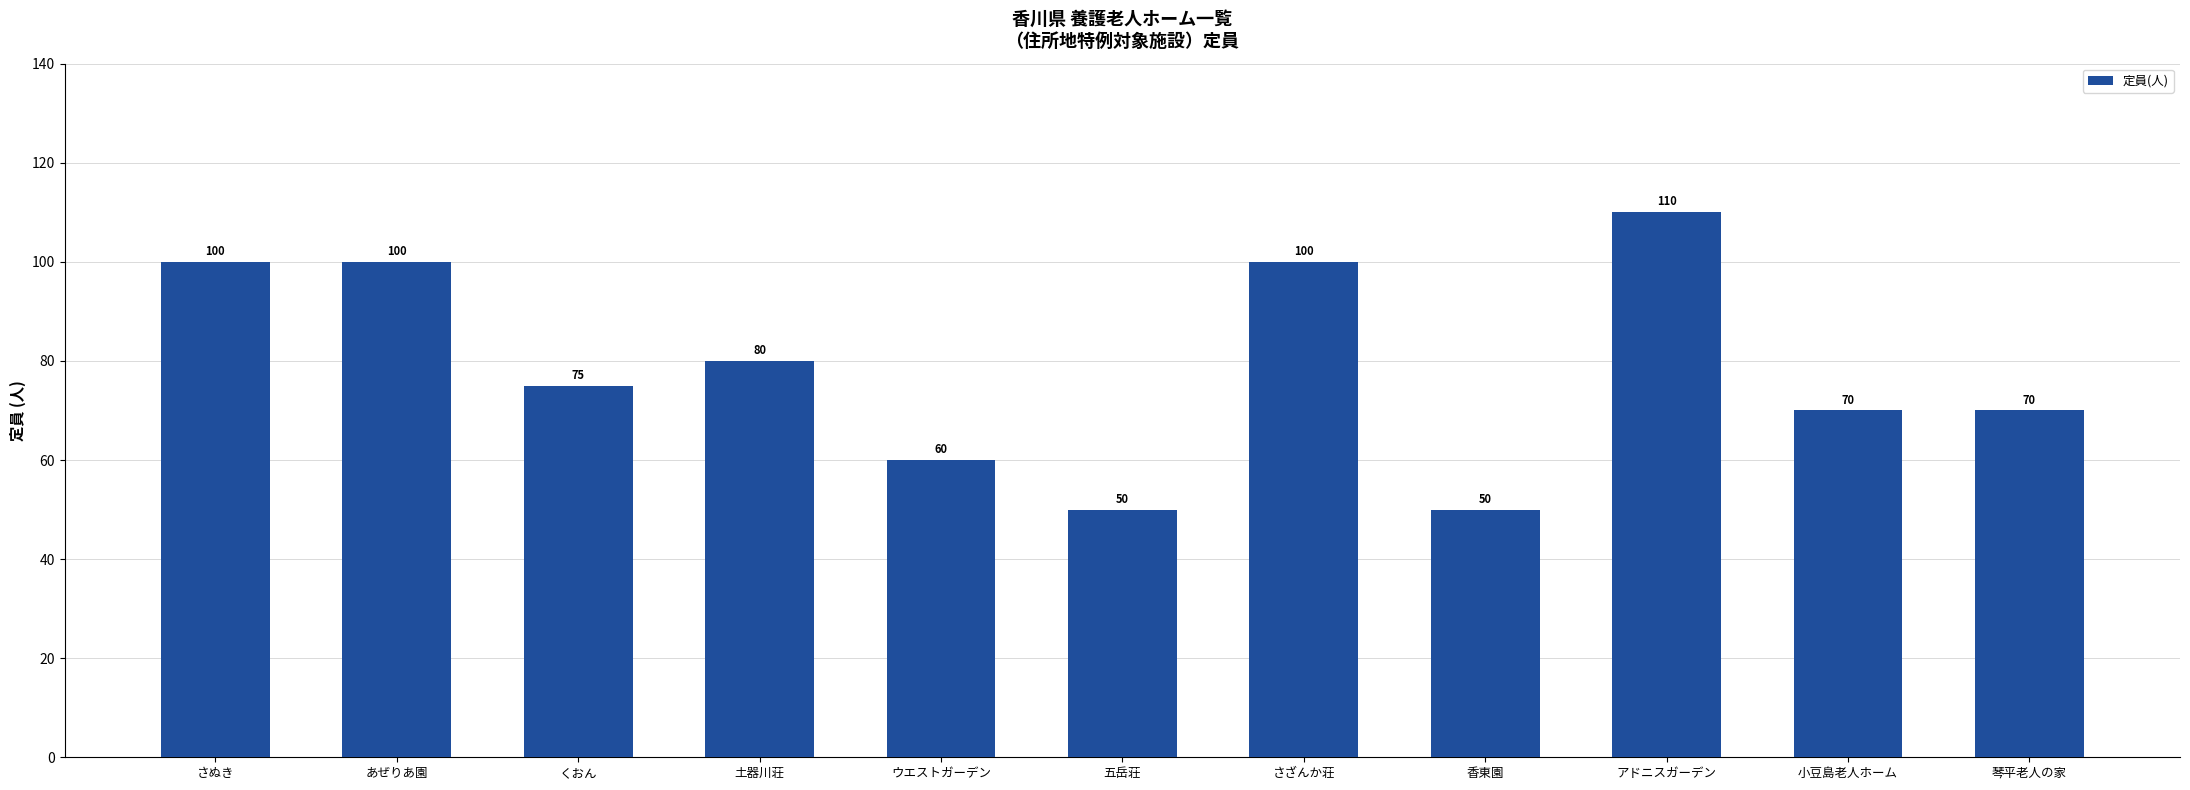

At which label does the data first exceed 75?

さぬき